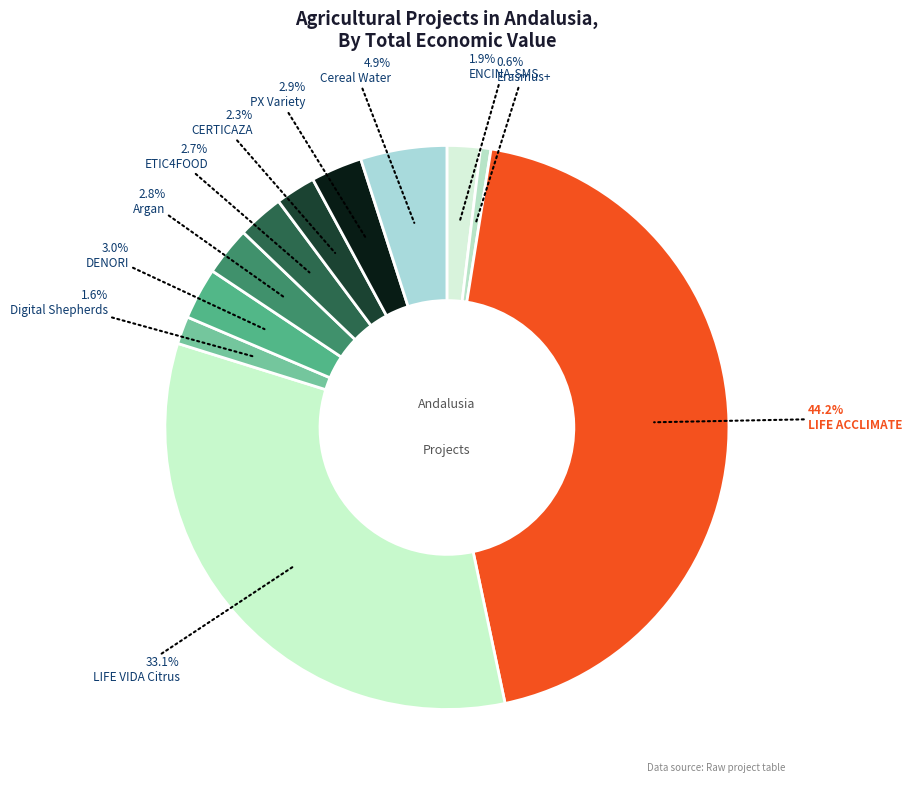

What is the smallest slice in the pie chart?

Erasmus+ Youth 4 Rural